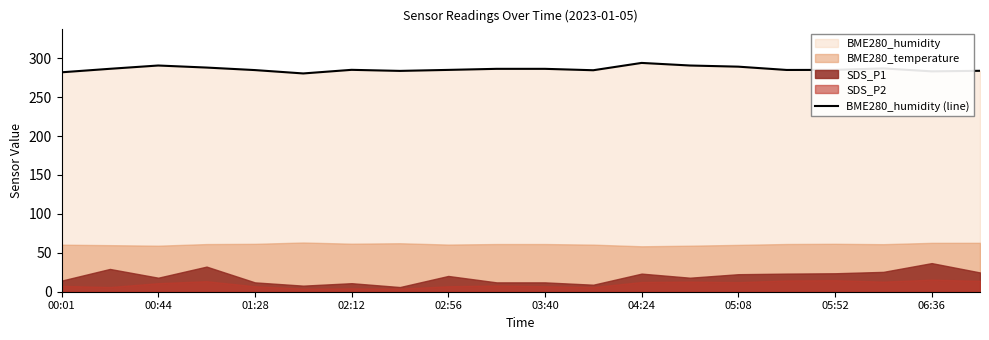

The value of BME280_humidity (line) at 05:08 is 424.2. True or false?

False